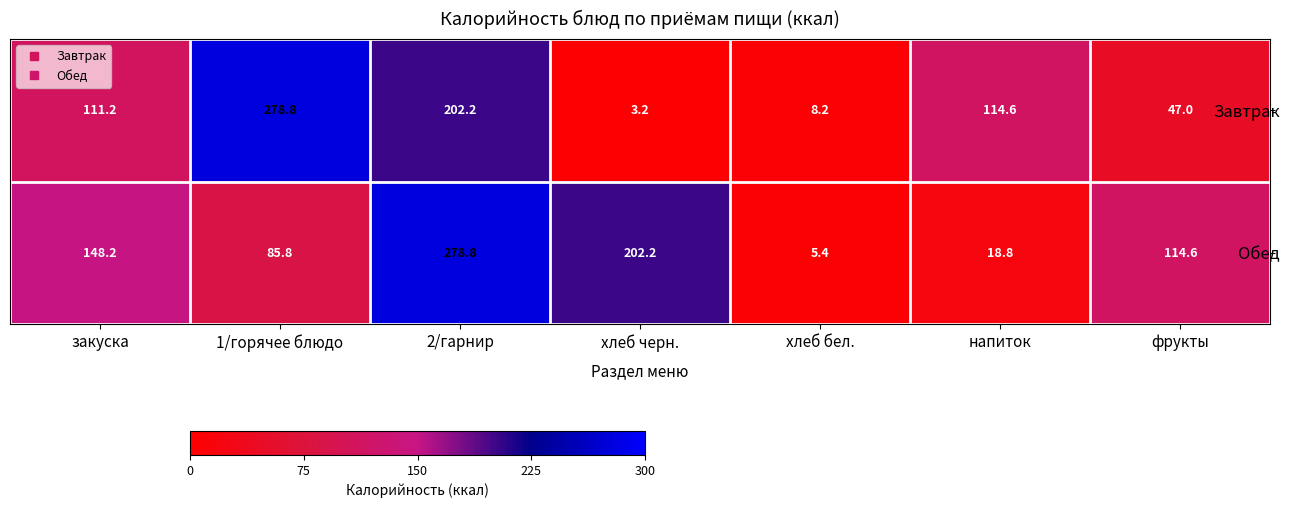

How many data points does each series have?

7